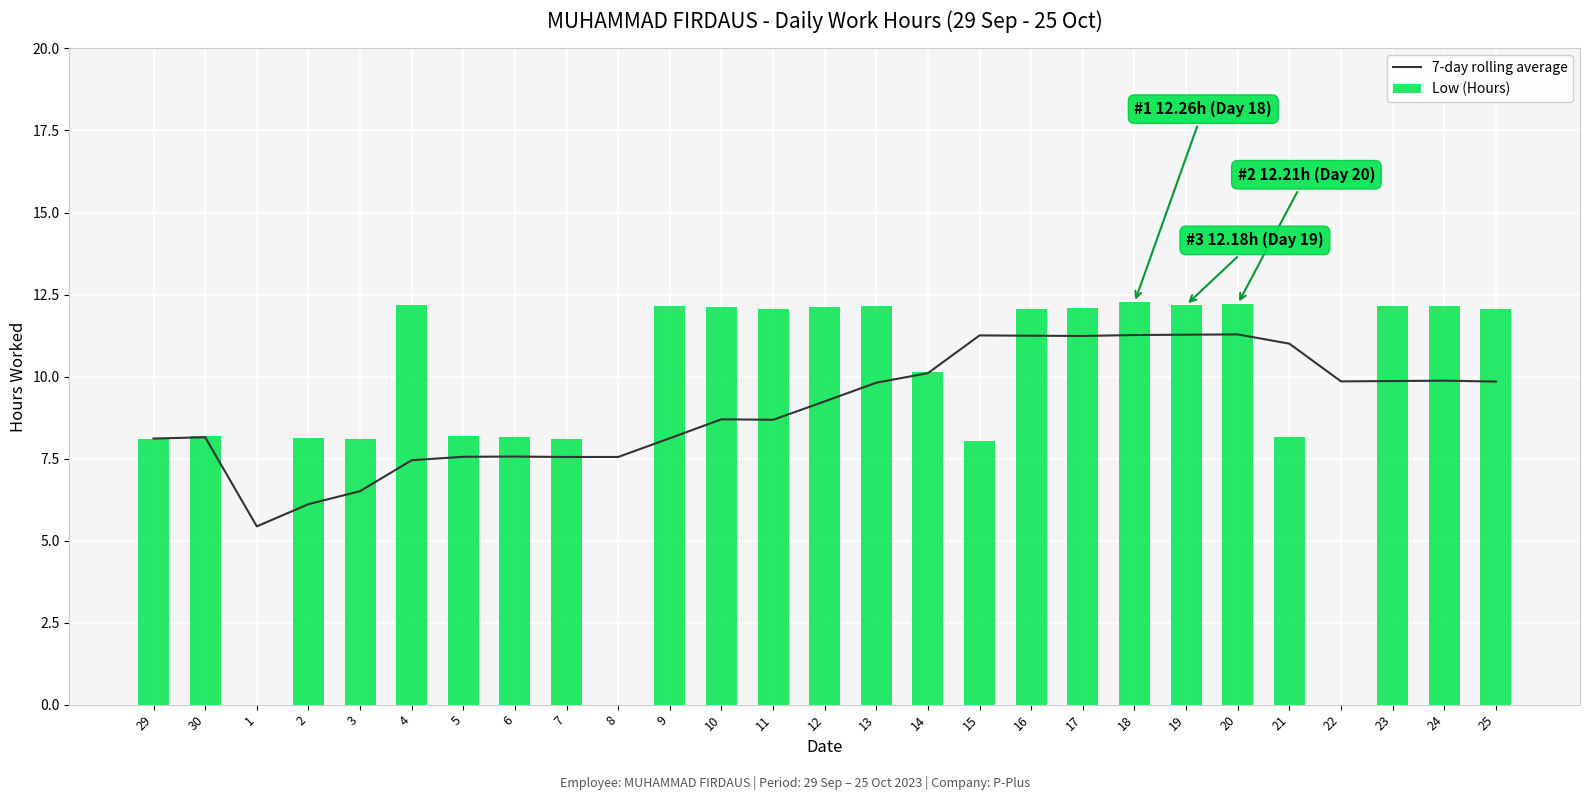

Reading left to right, extract all data points from this chart.

7-day rolling average: 29=8.1	30=8.1	1=5.4	2=6.1	3=6.5	4=7.5	5=7.6	6=7.6	7=7.5	8=7.5	9=8.1	10=8.7	11=8.7	12=9.2	13=9.8	14=10.1	15=11.3	16=11.2	17=11.2	18=11.3	19=11.3	20=11.3	21=11.0	22=9.9	23=9.9	24=9.9	25=9.8
Low (Hours): 29=8.1	30=8.2	1=0.0	2=8.1	3=8.1	4=12.2	5=8.2	6=8.2	7=8.1	8=0.0	9=12.1	10=12.1	11=12.1	12=12.1	13=12.2	14=10.1	15=8.1	16=12.1	17=12.1	18=12.3	19=12.2	20=12.2	21=8.2	22=0.0	23=12.1	24=12.2	25=12.1